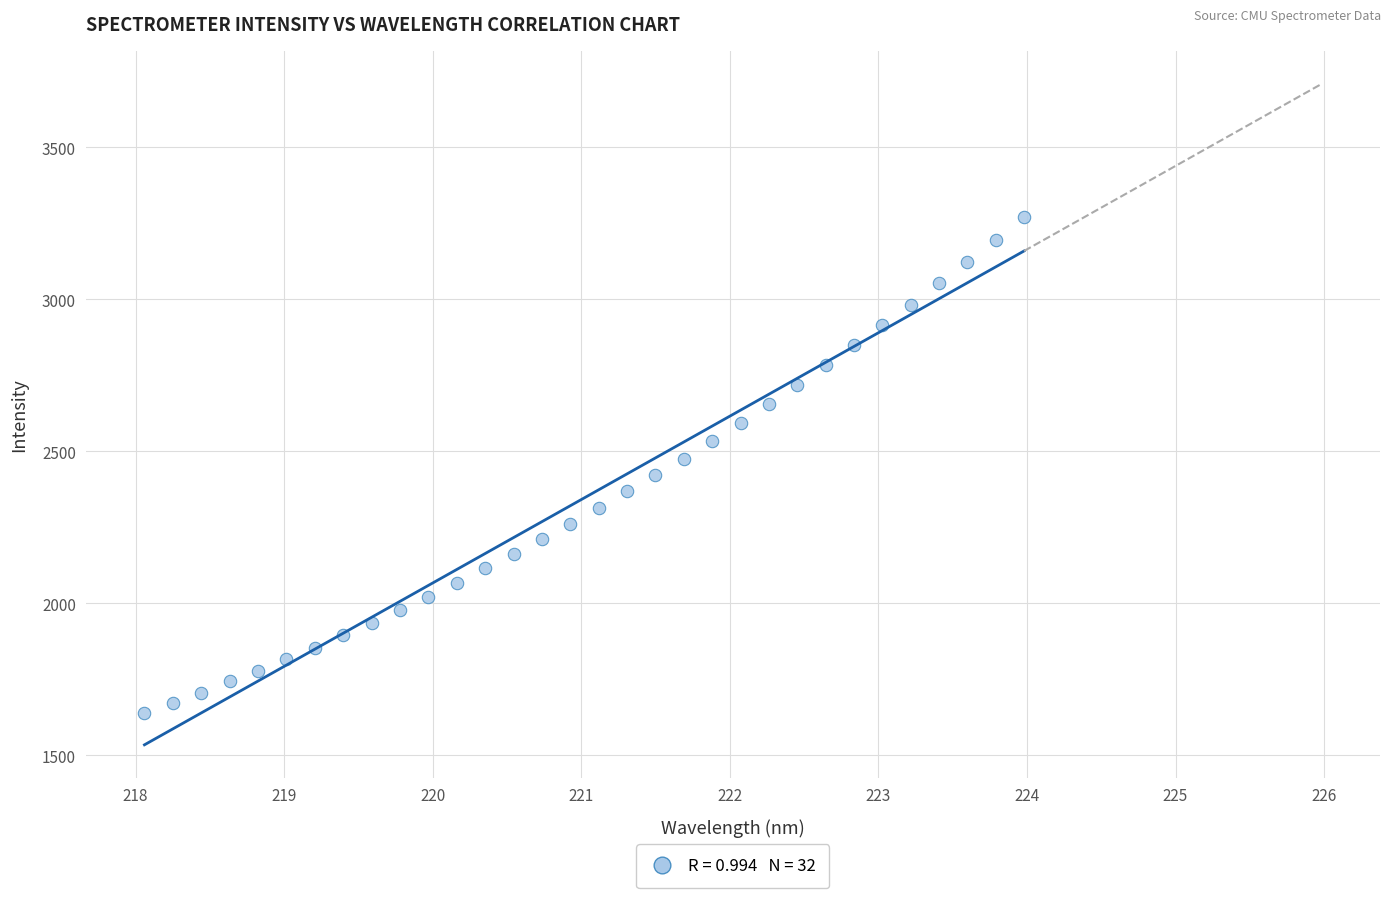

What is the range of Y values (max minus min)?

1631.6